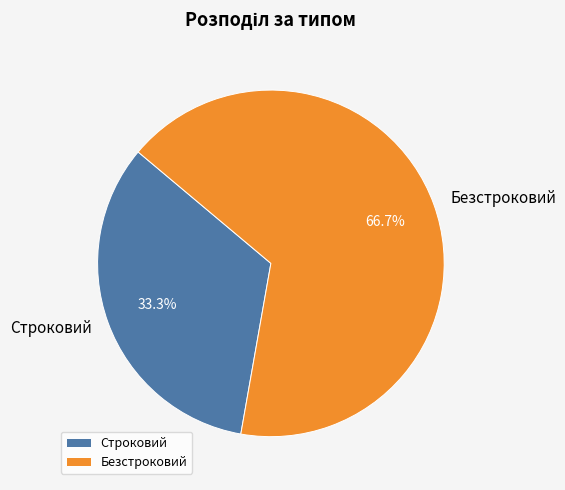

Approximately how many times larger is the value at Безстроковий compared to Строковий?

2.0